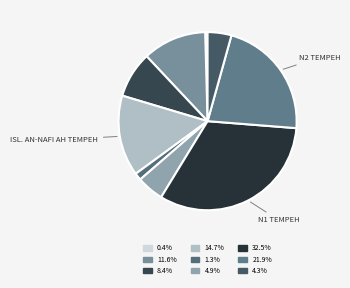

Count the number of slices in the pie.

9